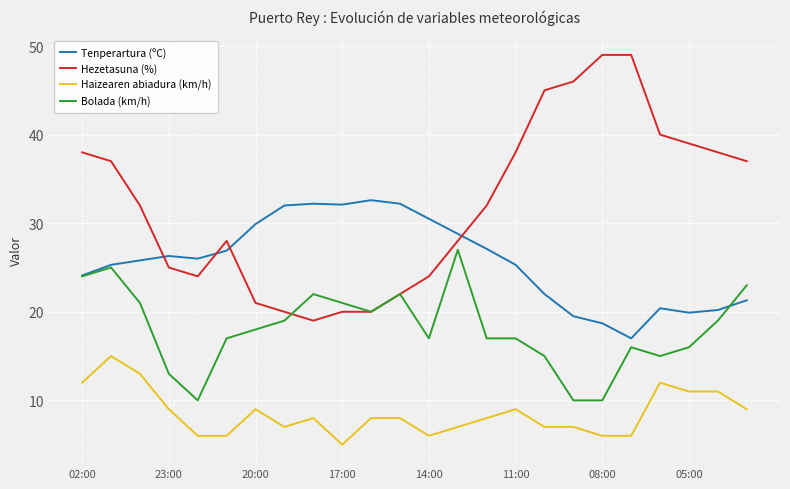

True or false: Tenperartura (ºC) and Haizearen abiadura (km/h) cross at least once.

False